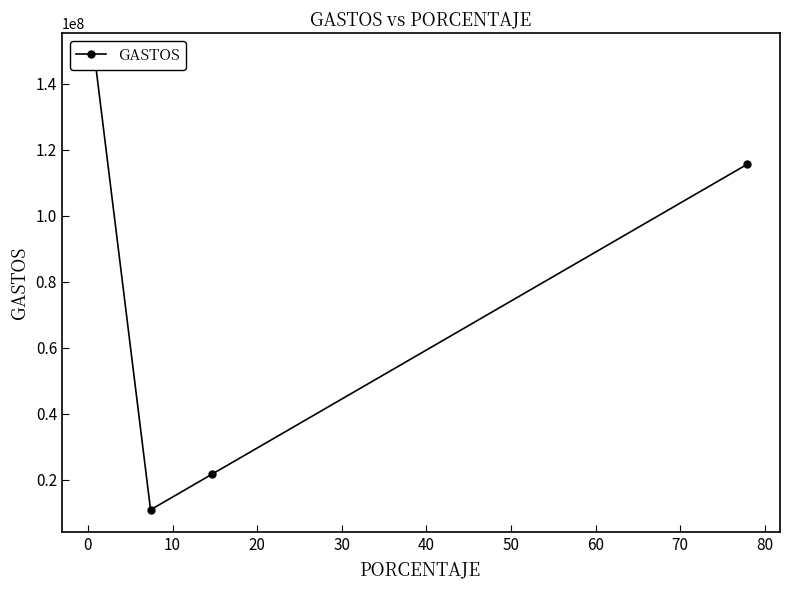

What is the change in value from 10 to 20?

+93836350